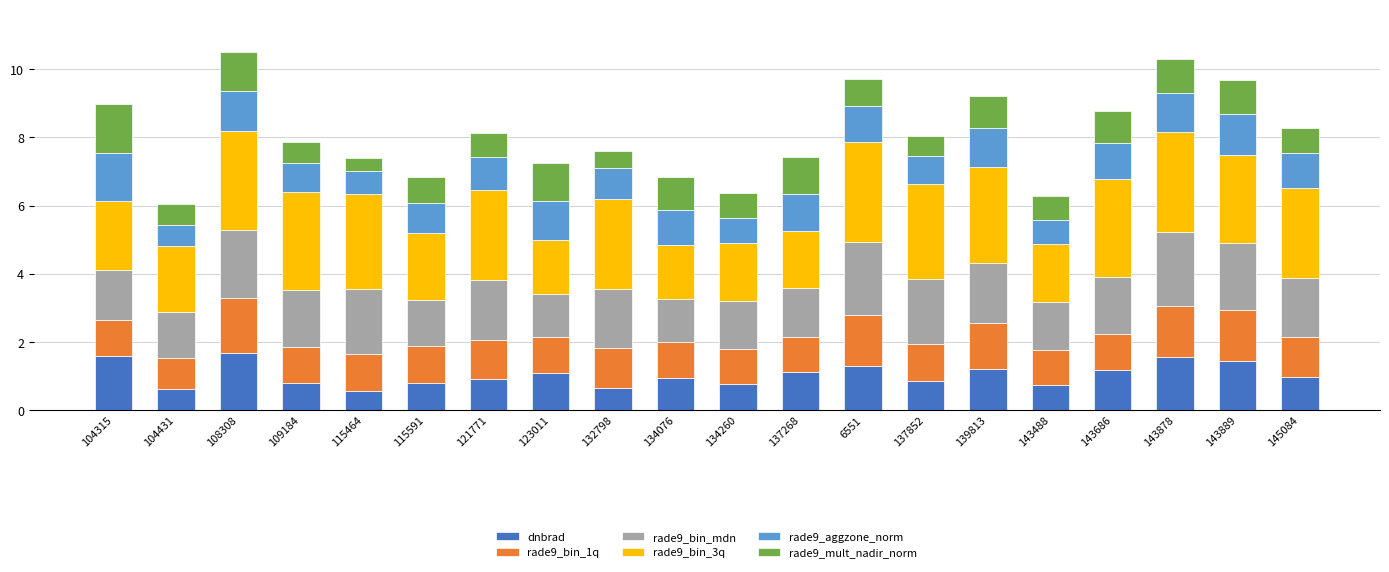

Does the chart contain stacked bars?

Yes